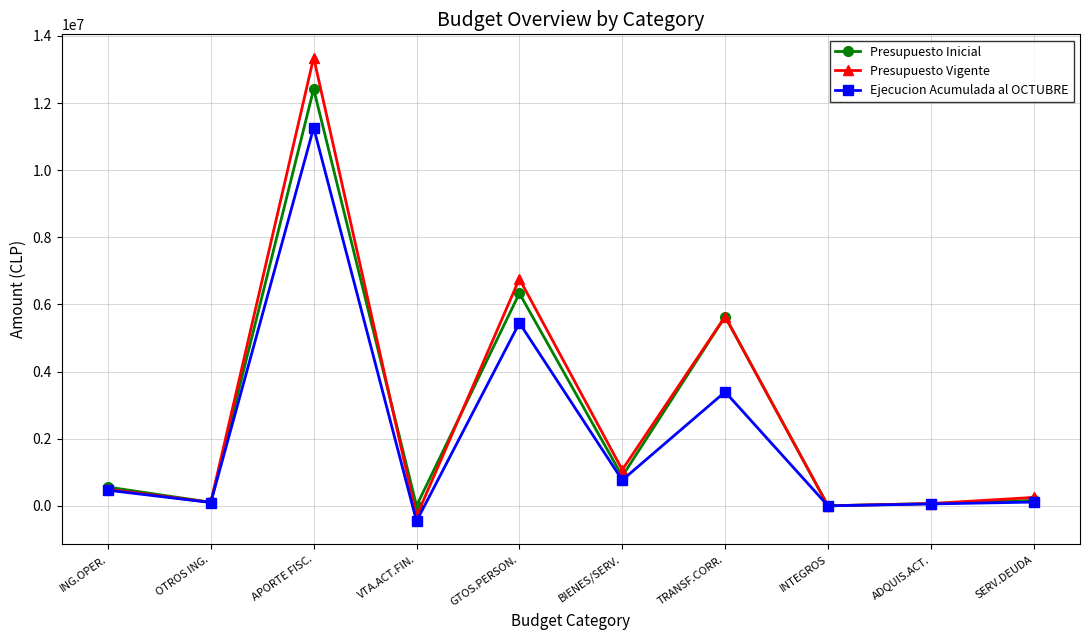

True or false: Ejecucion Acumulada al OCTUBRE has a value of 2193158 at GTOS.PERSON..

False